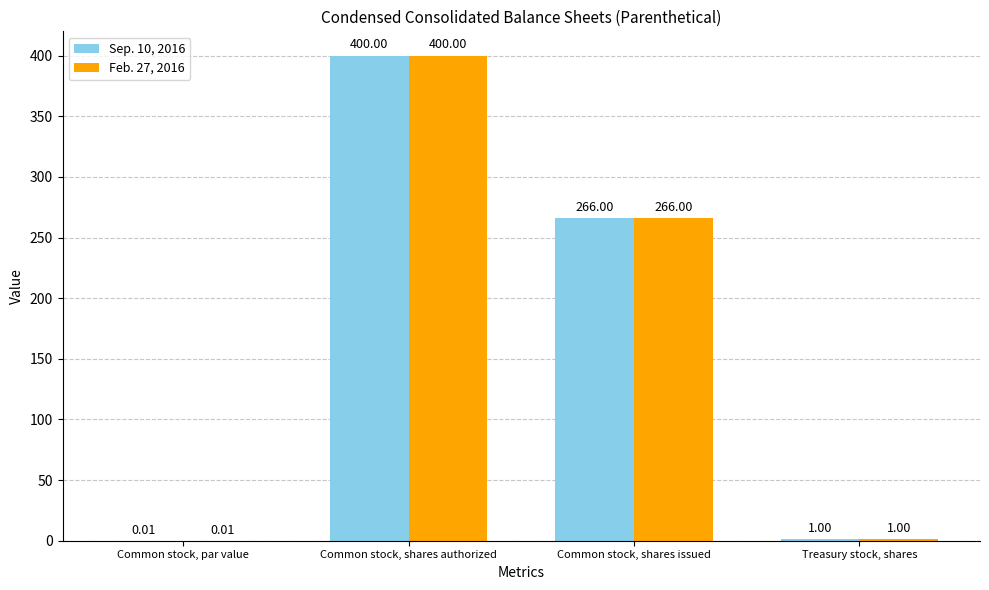

The Feb. 27, 2016 series shows 266.0 at Common stock, shares issued. True or false?

True